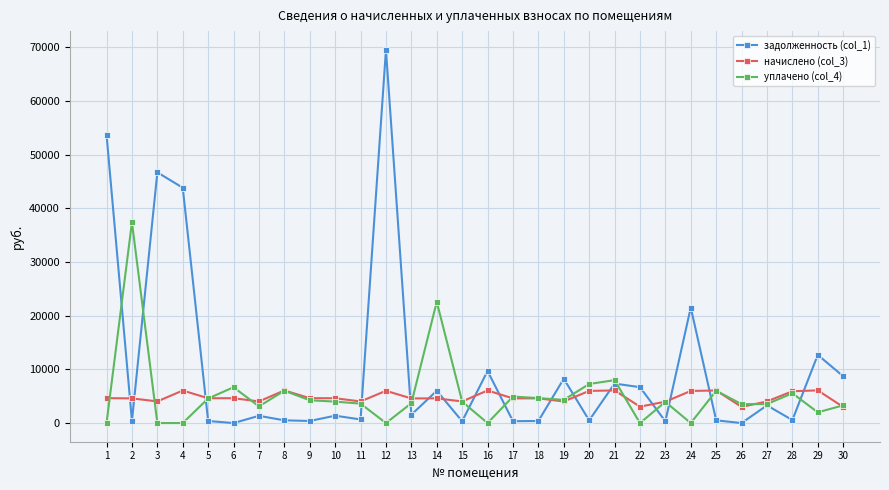

At which category is the sum across all series the highest?

12